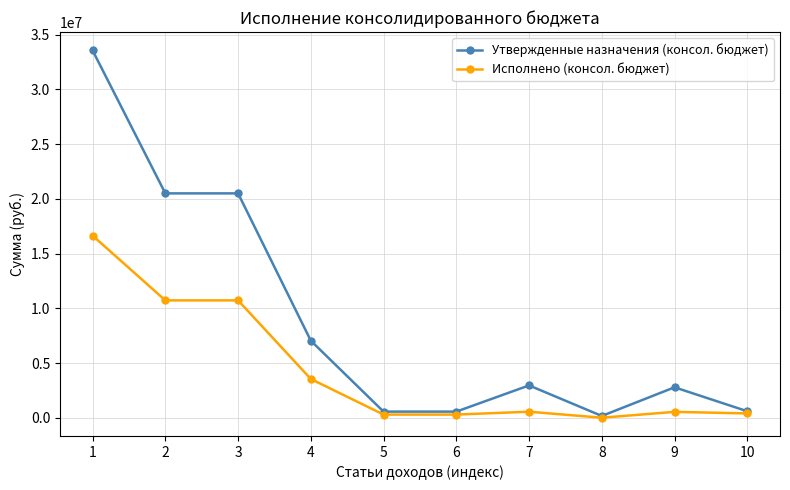

True or false: Утвержденные назначения (консол. бюджет) has a value of 697544.7 at 7.

False